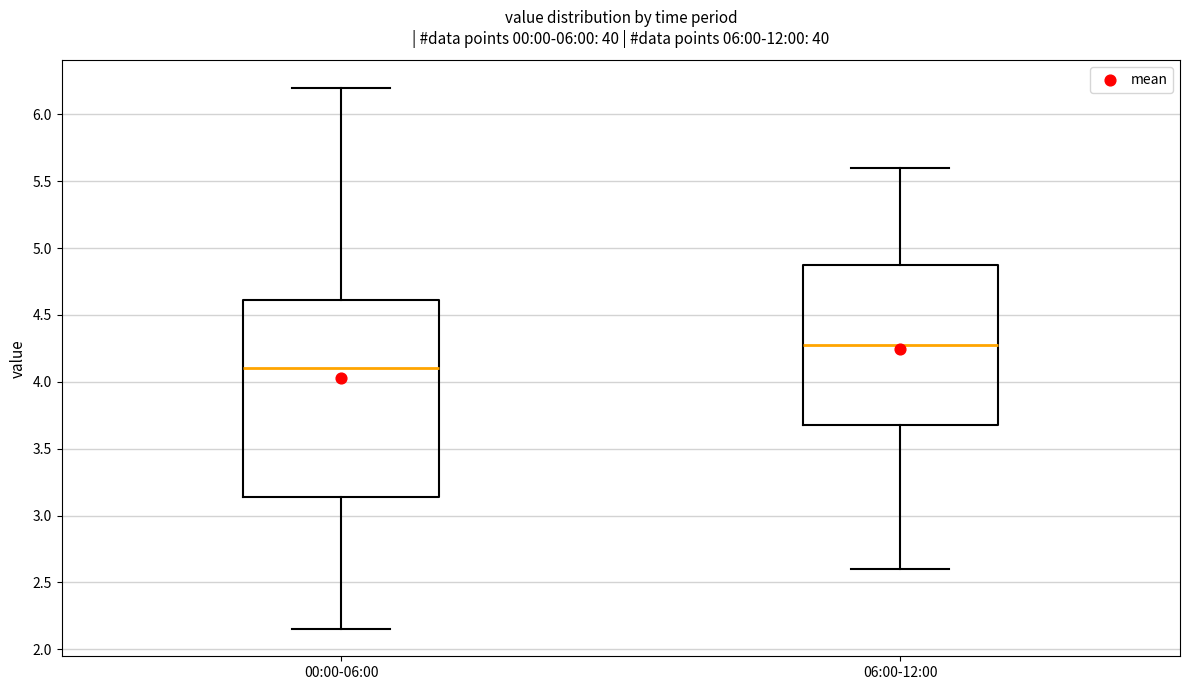

Reading left to right, transcribe this box plot: for each box, give where its median line is, the range the box spans, and where its two whiskers end, as read against the y-axis. The values are not printed on the chart, so give them approximately, as read against the axis.

00:00-06:00: median 4.10, box 3.15 to 4.60, whiskers 2.15 to 6.20
06:00-12:00: median 4.30, box 3.70 to 4.90, whiskers 2.60 to 5.60